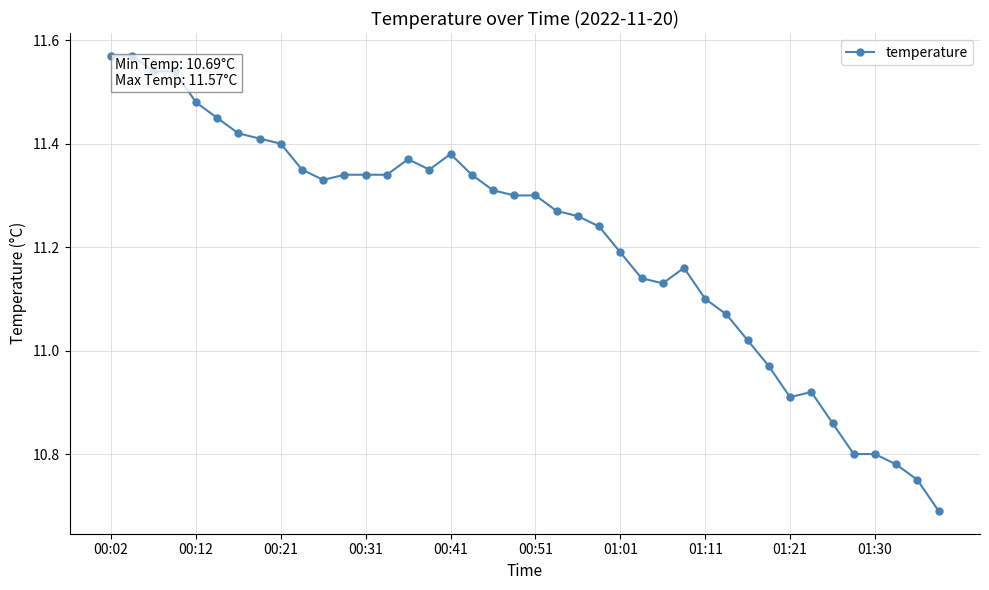

How many distinct data groups are displayed?

1